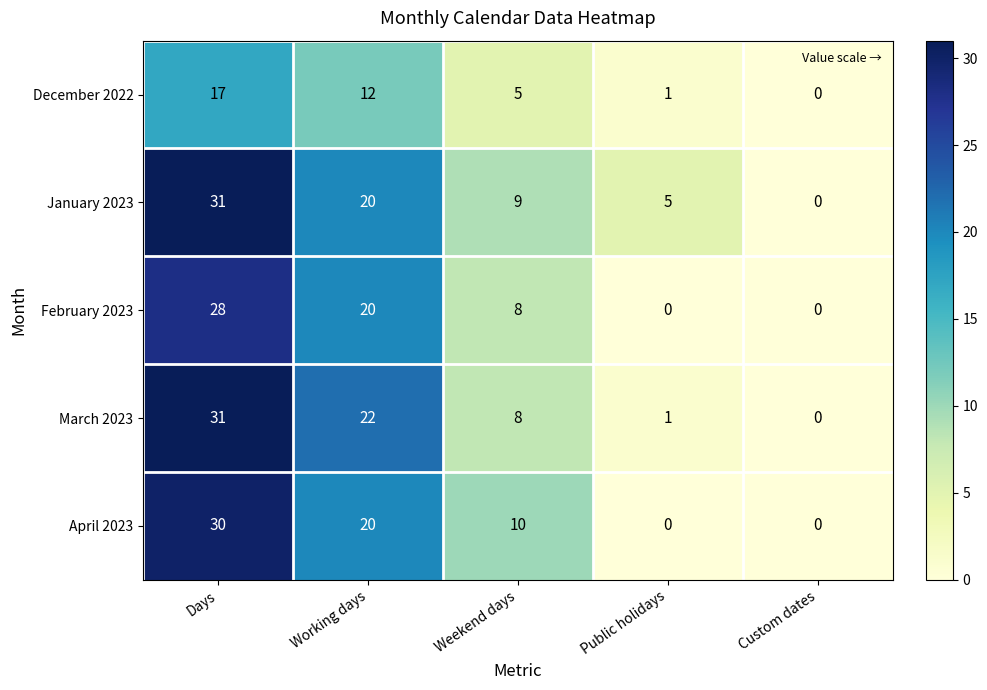

Which series changed the most between Days and Weekend days?

March 2023